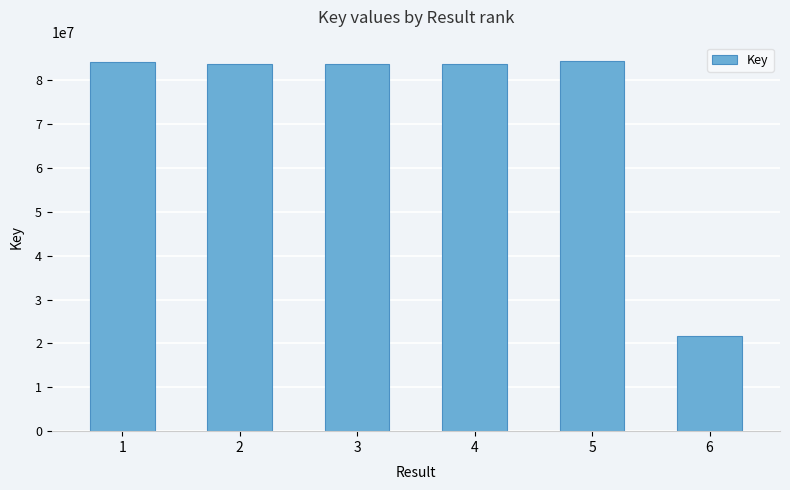

What value does the data have at 6?

21727002